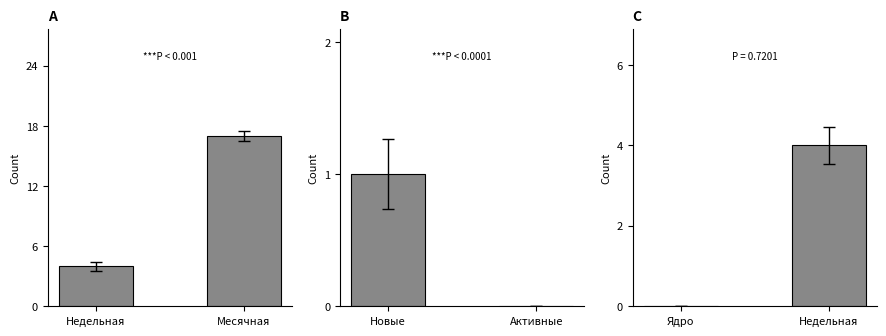

Count the number of data series in this chart.

3